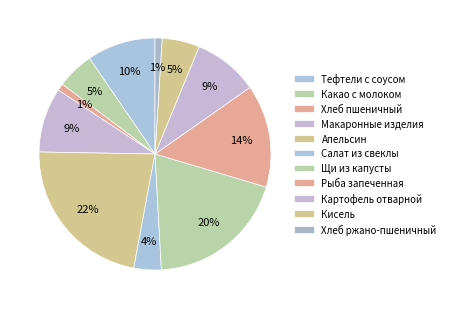

The Кисель slice represents 1% of the pie. True or false?

False